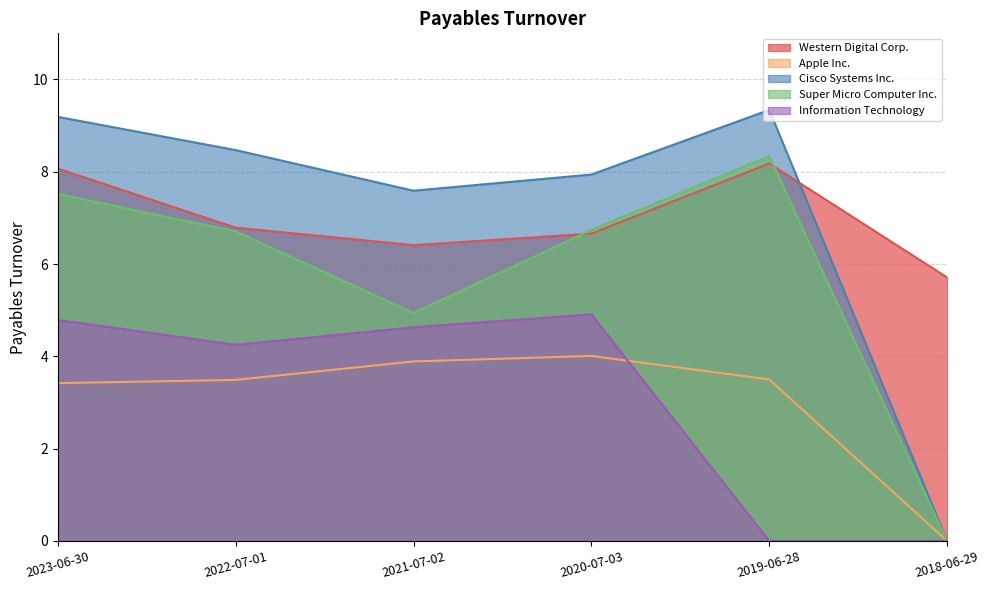

List the labels in order of Apple Inc. value, largest first.

2020-07-03, 2021-07-02, 2019-06-28, 2022-07-01, 2023-06-30, 2018-06-29